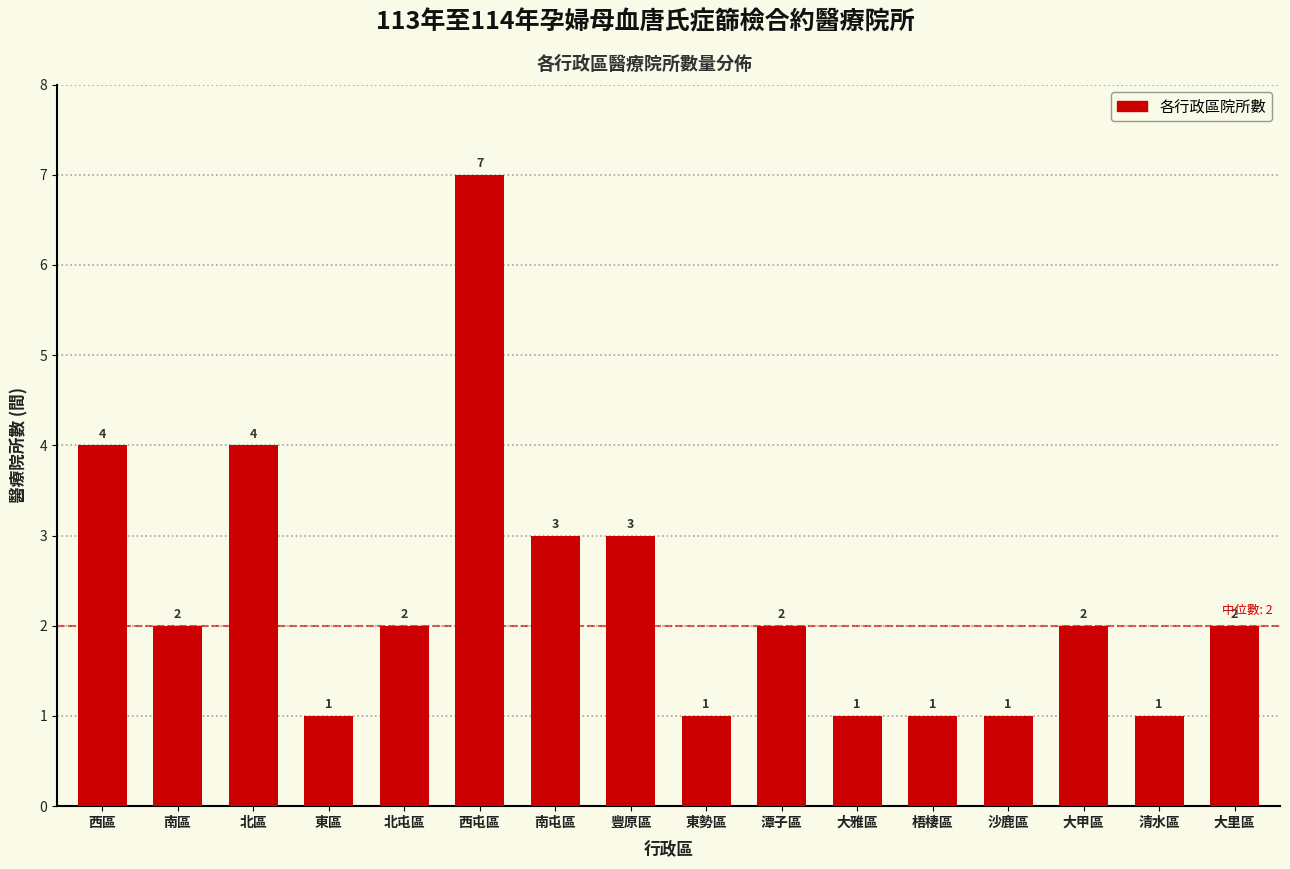

Reading left to right, extract all data points from this chart.

4	2	4	1	2	7	3	3	1	2	1	1	1	2	1	2